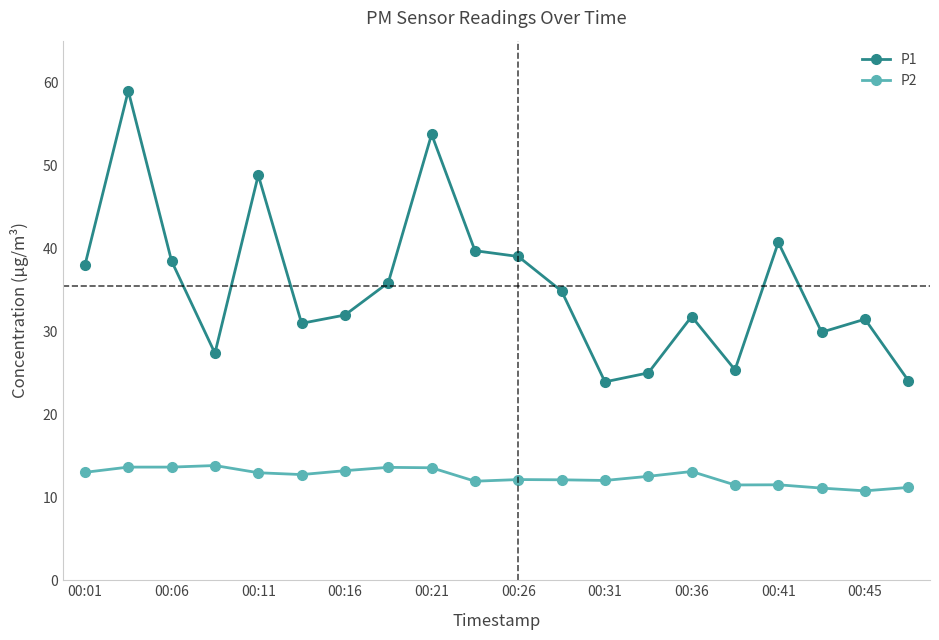

What is the minimum value for P1?

23.9